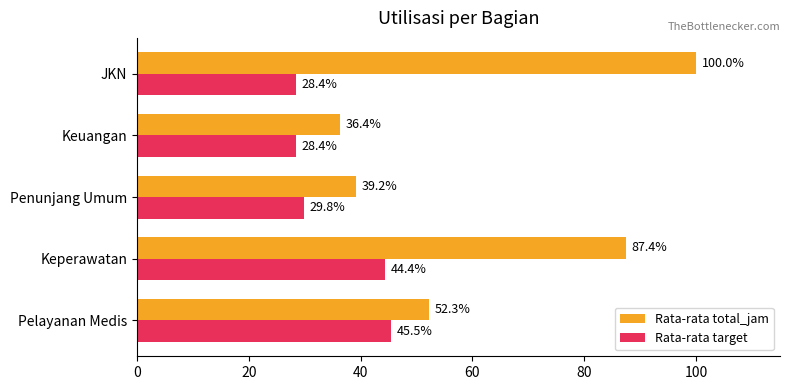

What is the difference between the maximum and minimum values in the Rata-rata total_jam series?

63.6